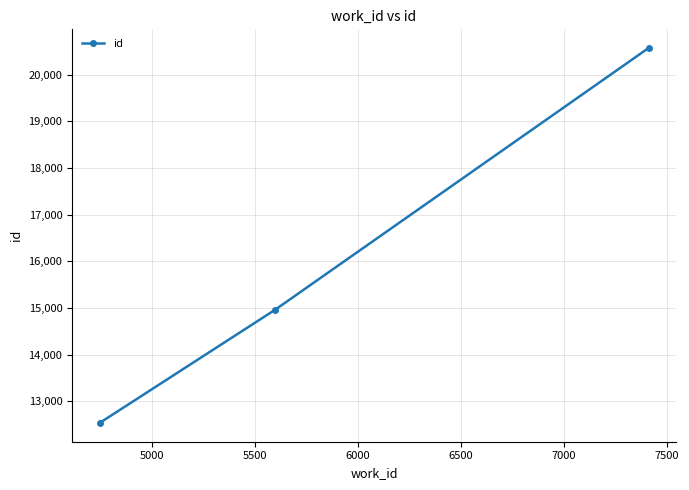

What is the sum of all values?

48069